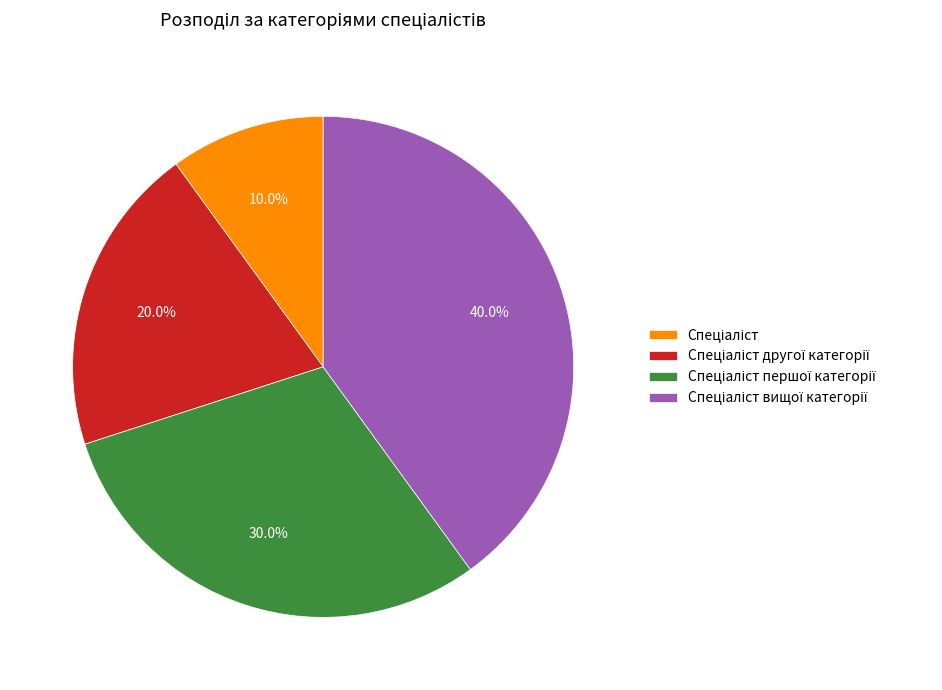

Does any single category account for the majority?

No